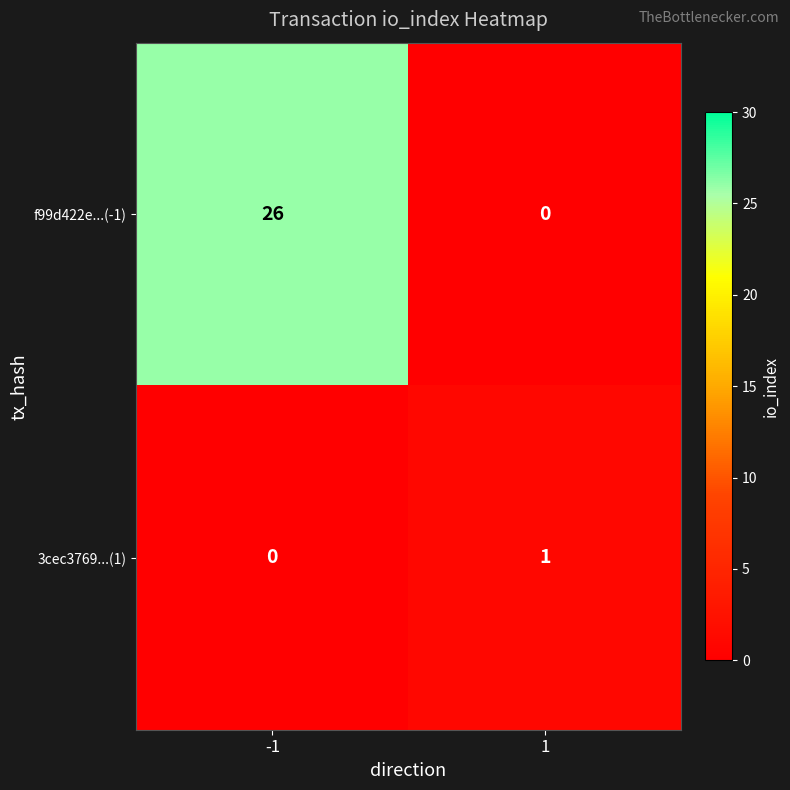

Which series has the largest range (max minus min)?

f99d422e...(-1)